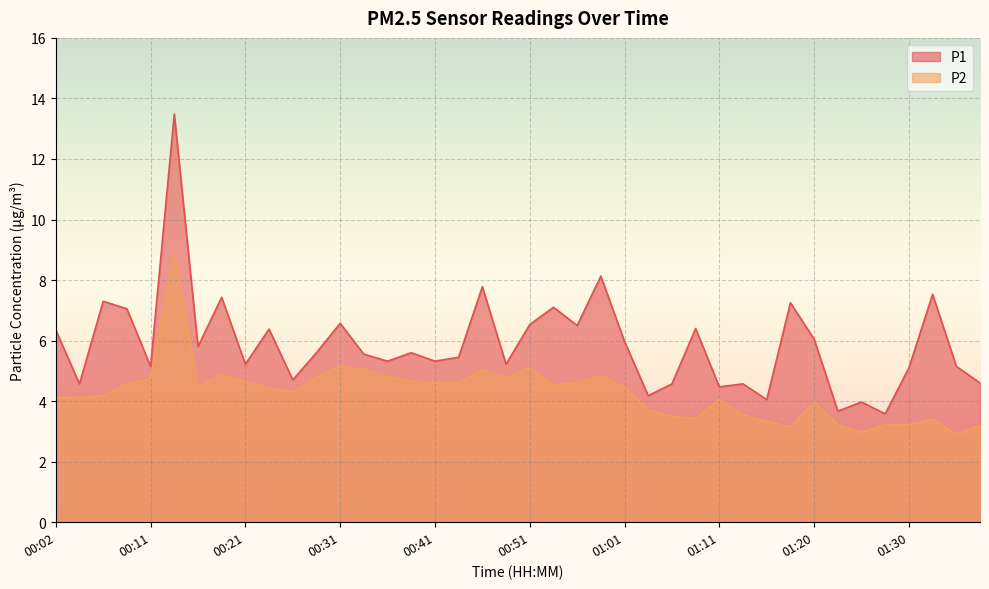

List the series in order of their peak value, highest first.

P1, P2